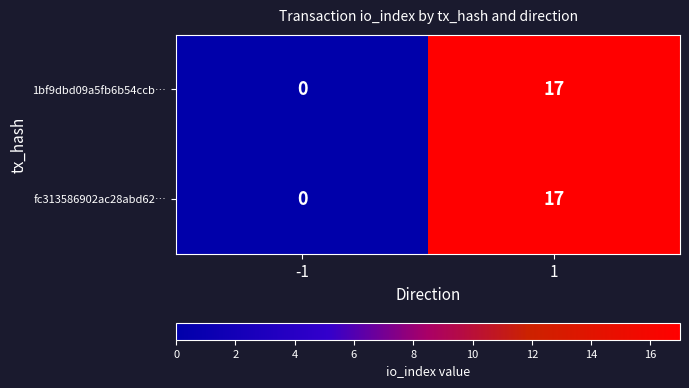

The value of fc313586902ac28abd62… at 1 is 17. True or false?

True